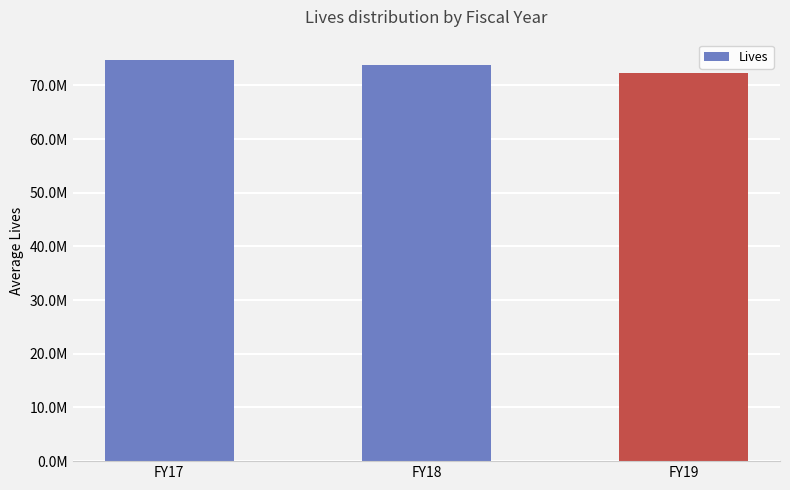

List the labels in order of value, smallest first.

FY19, FY18, FY17